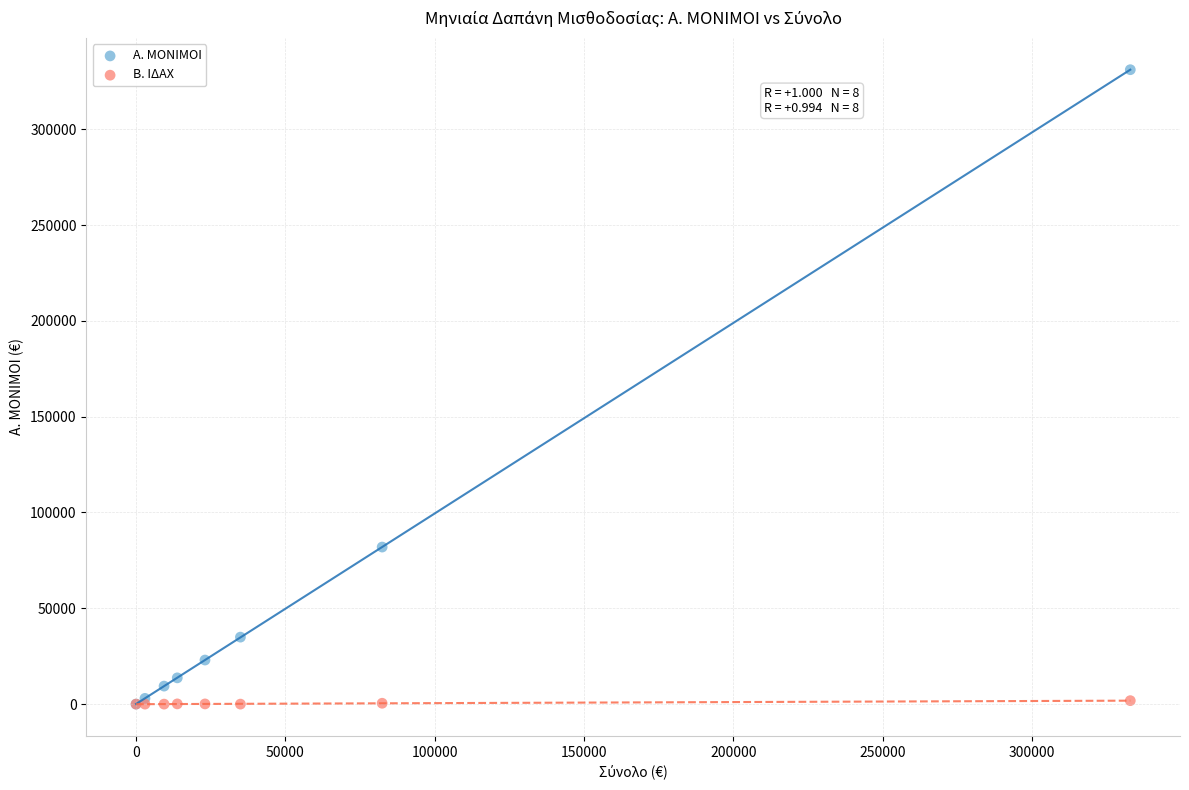

Across all series, what Y value is closest to 165527?

81958.1